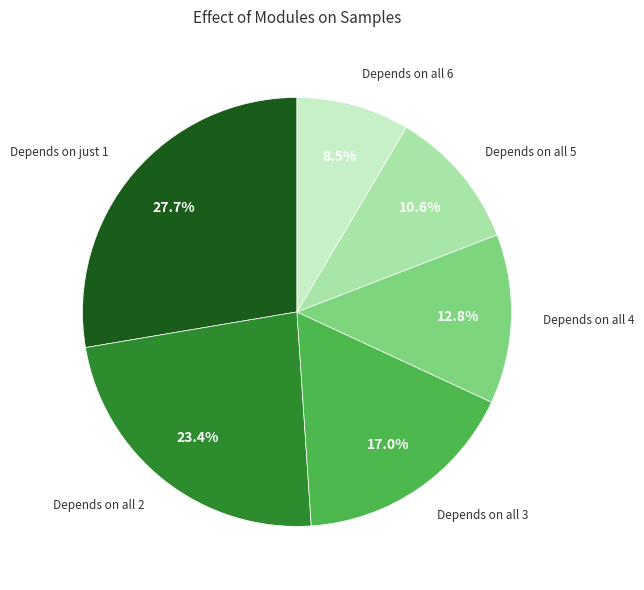

Is there a majority slice in this chart?

No